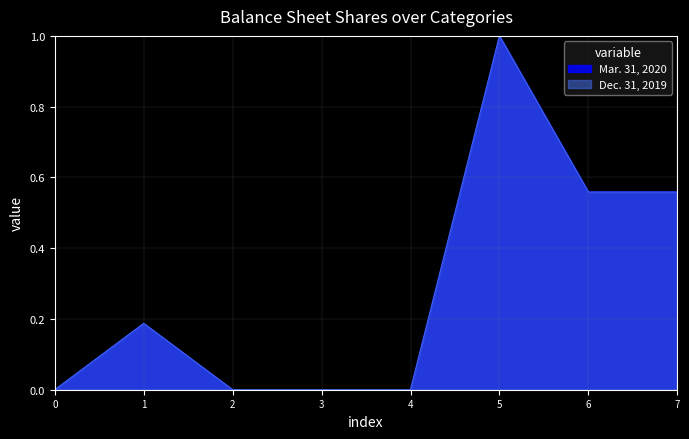

Rank the series by their average value, from highest to lowest.

Mar. 31, 2020, Dec. 31, 2019